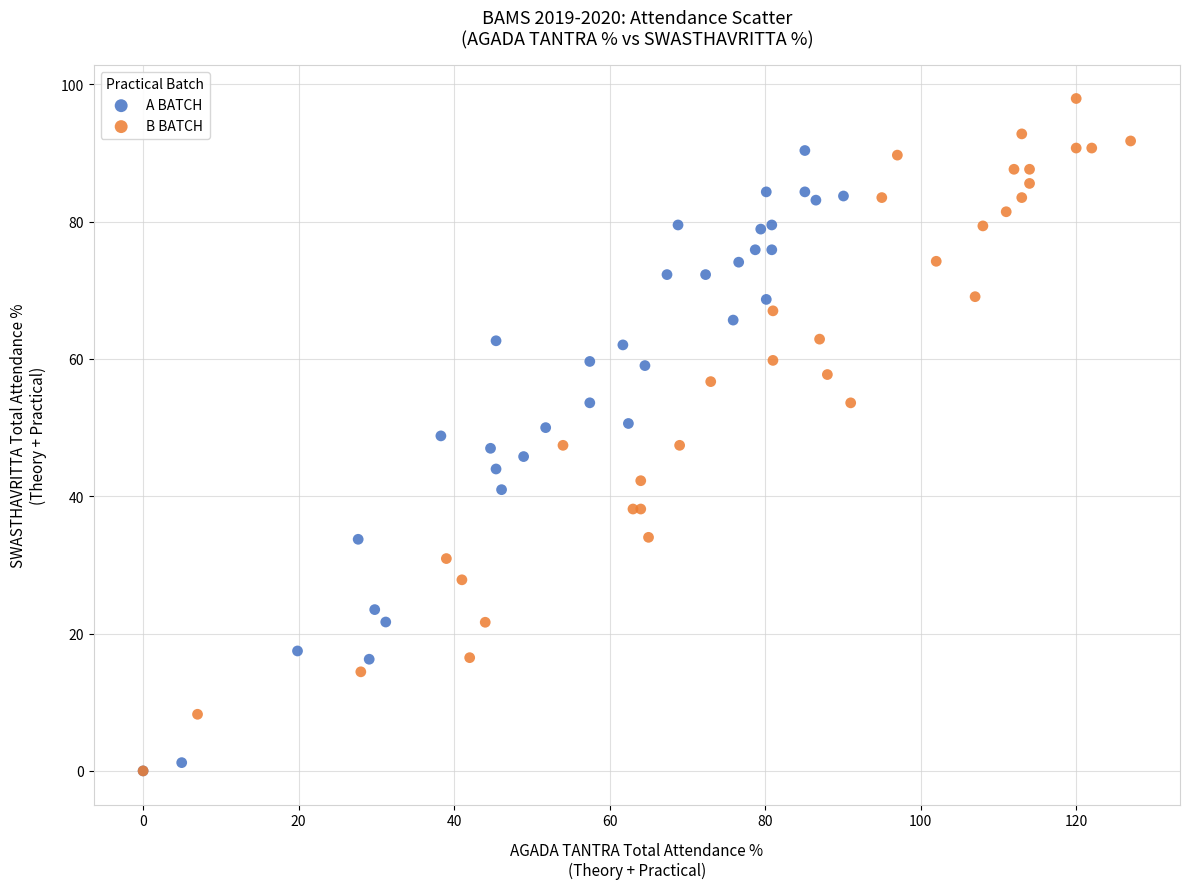

What are all the series names shown in the legend?

A BATCH, B BATCH